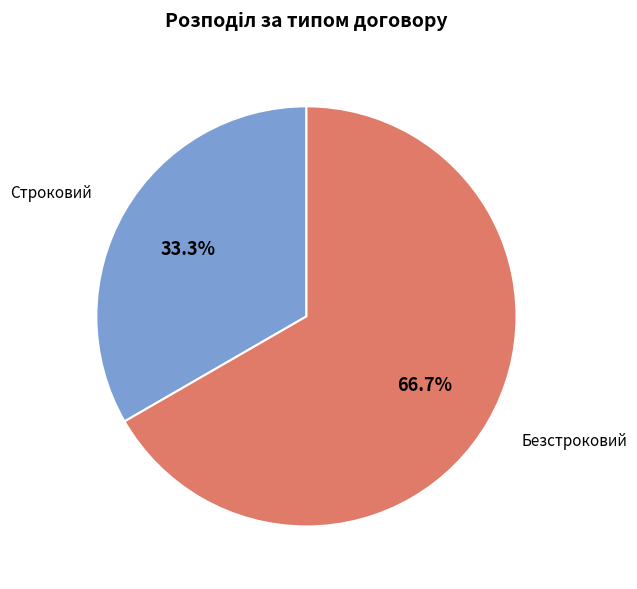

What is the total percentage of Строковий and Безстроковий?

100.0%